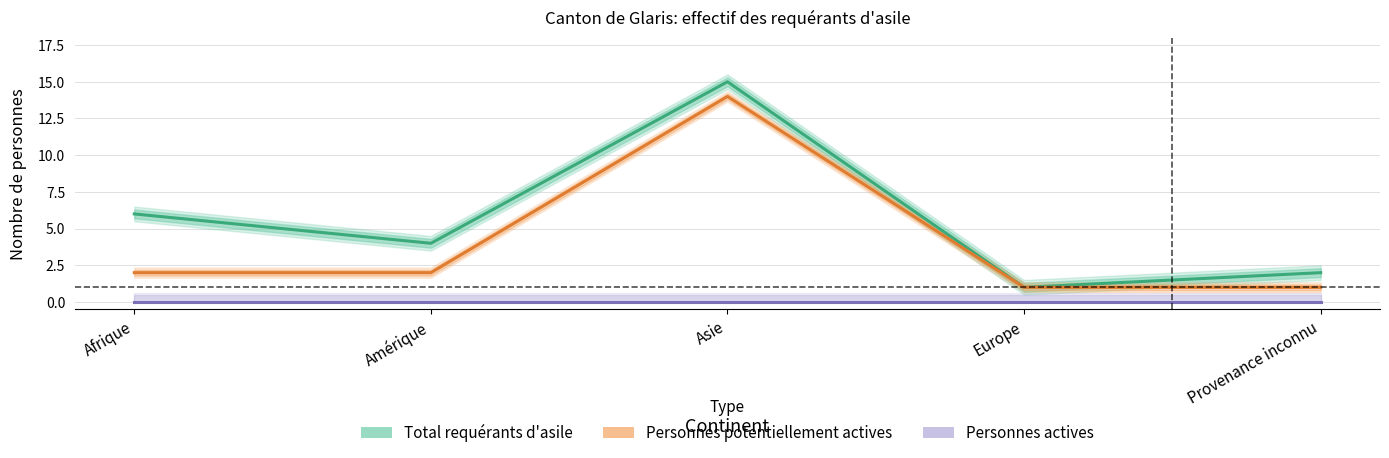

What is the label of the 5th point from the left?

Provenance inconnu